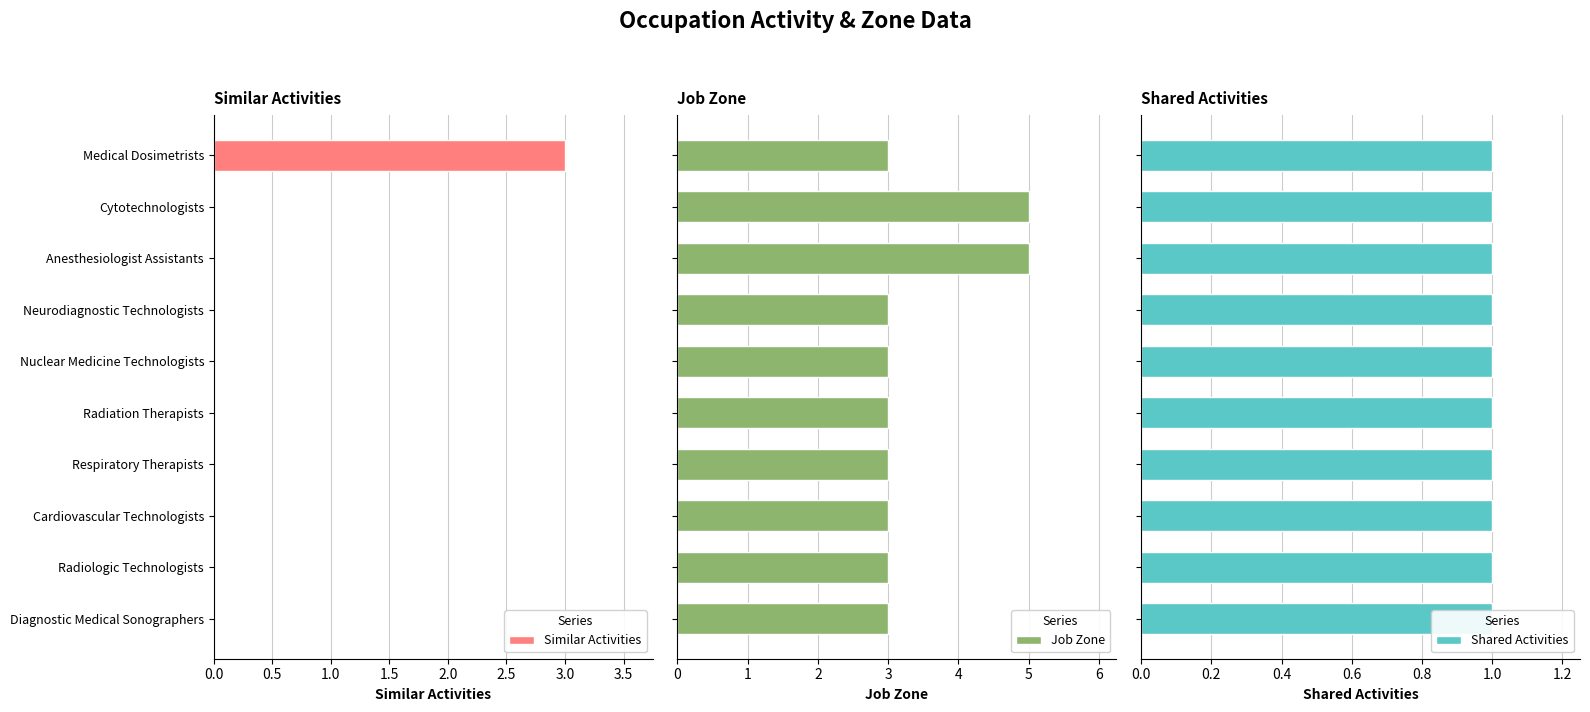

How many series are shown in this chart?

3